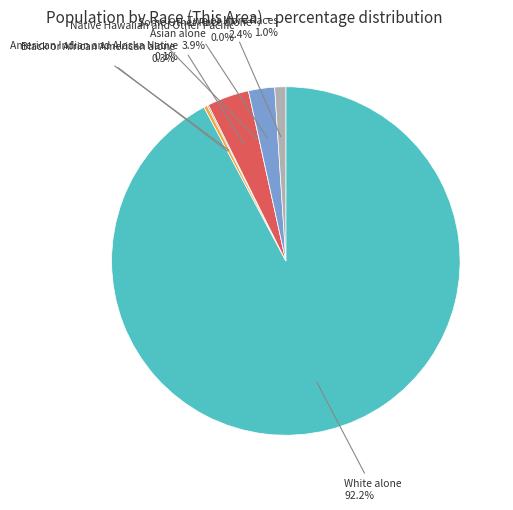

To the nearest percent, what is the difference between the largest and smallest slice percentages?

92%